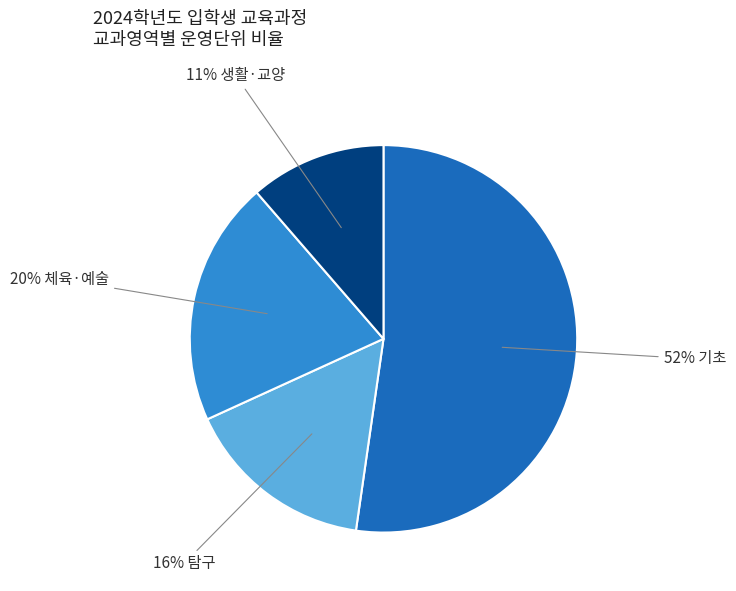

To the nearest percent, what is the average slice percentage?

25%